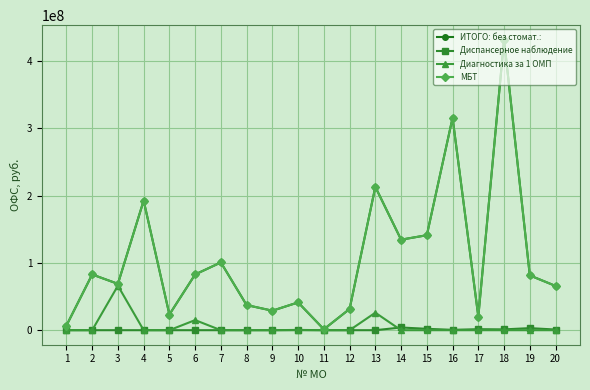

Does the chart have visible grid lines?

Yes